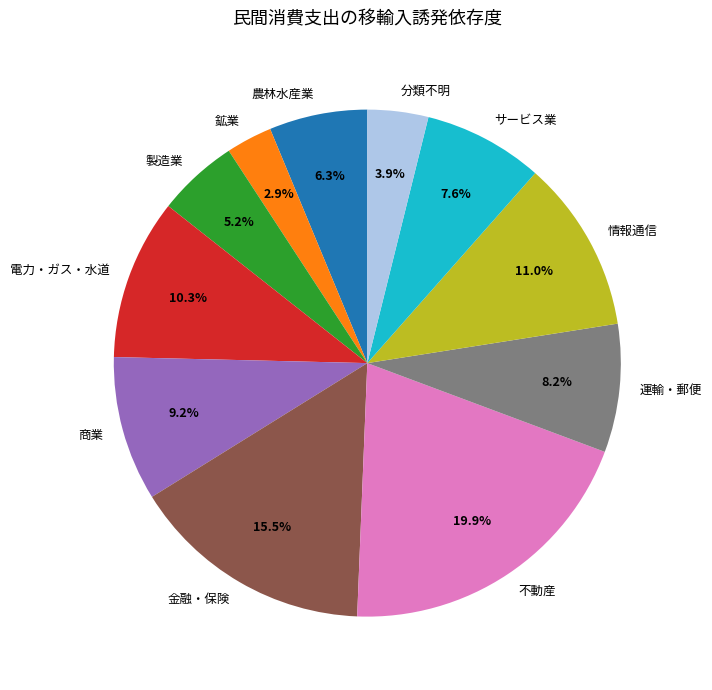

Rank the categories by value from highest to lowest.

不動産, 金融・保険, 情報通信, 電力・ガス・水道, 商業, 運輸・郵便, サービス業, 農林水産業, 製造業, 分類不明, 鉱業